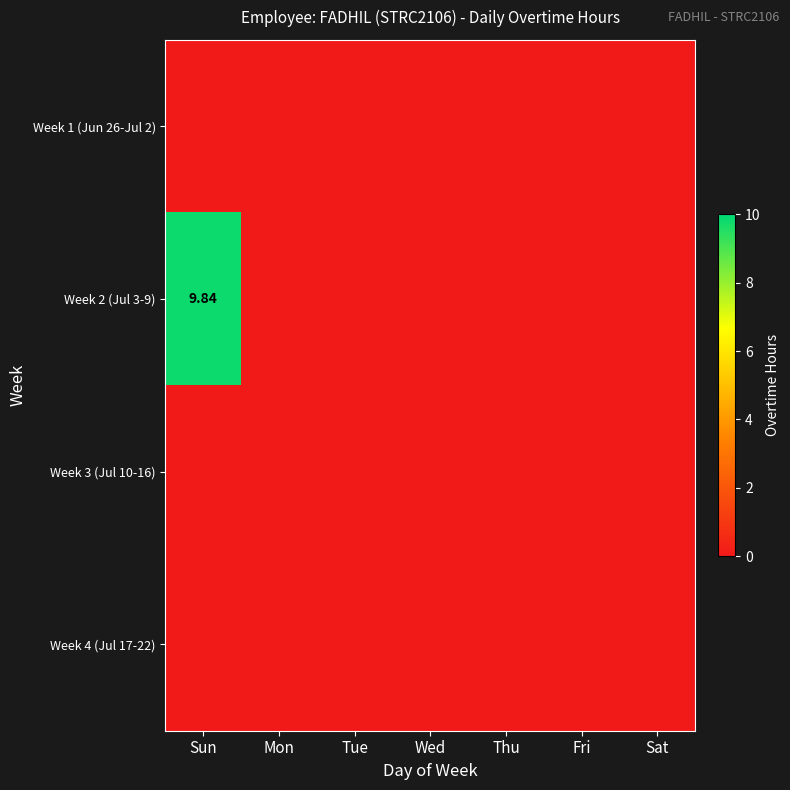

Is it true that Week 4 (Jul 17-22) equals 0.0 at Wed?

True